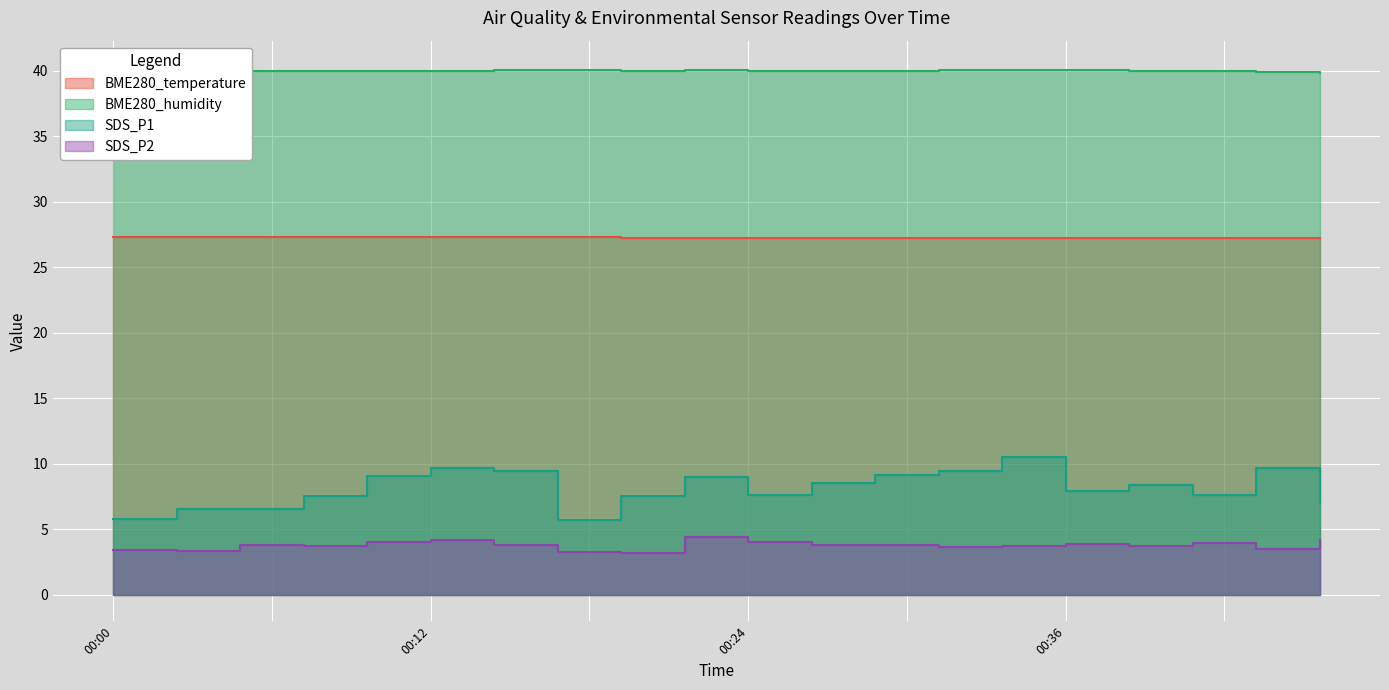

Is it true that BME280_humidity equals 23.4 at 00:32?

False